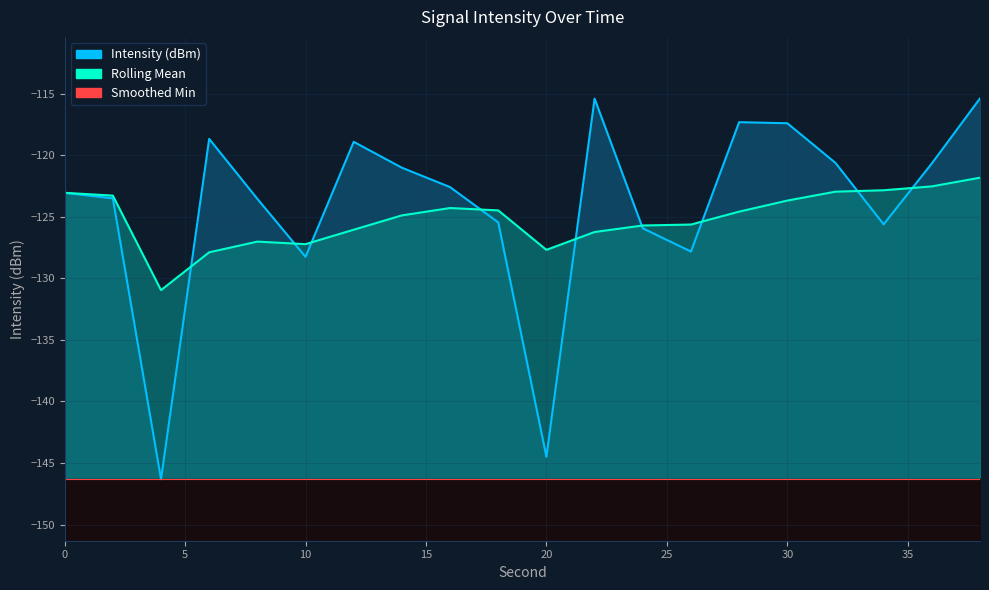

Is it true that Intensity (dBm) equals -212.6 at 24?

False